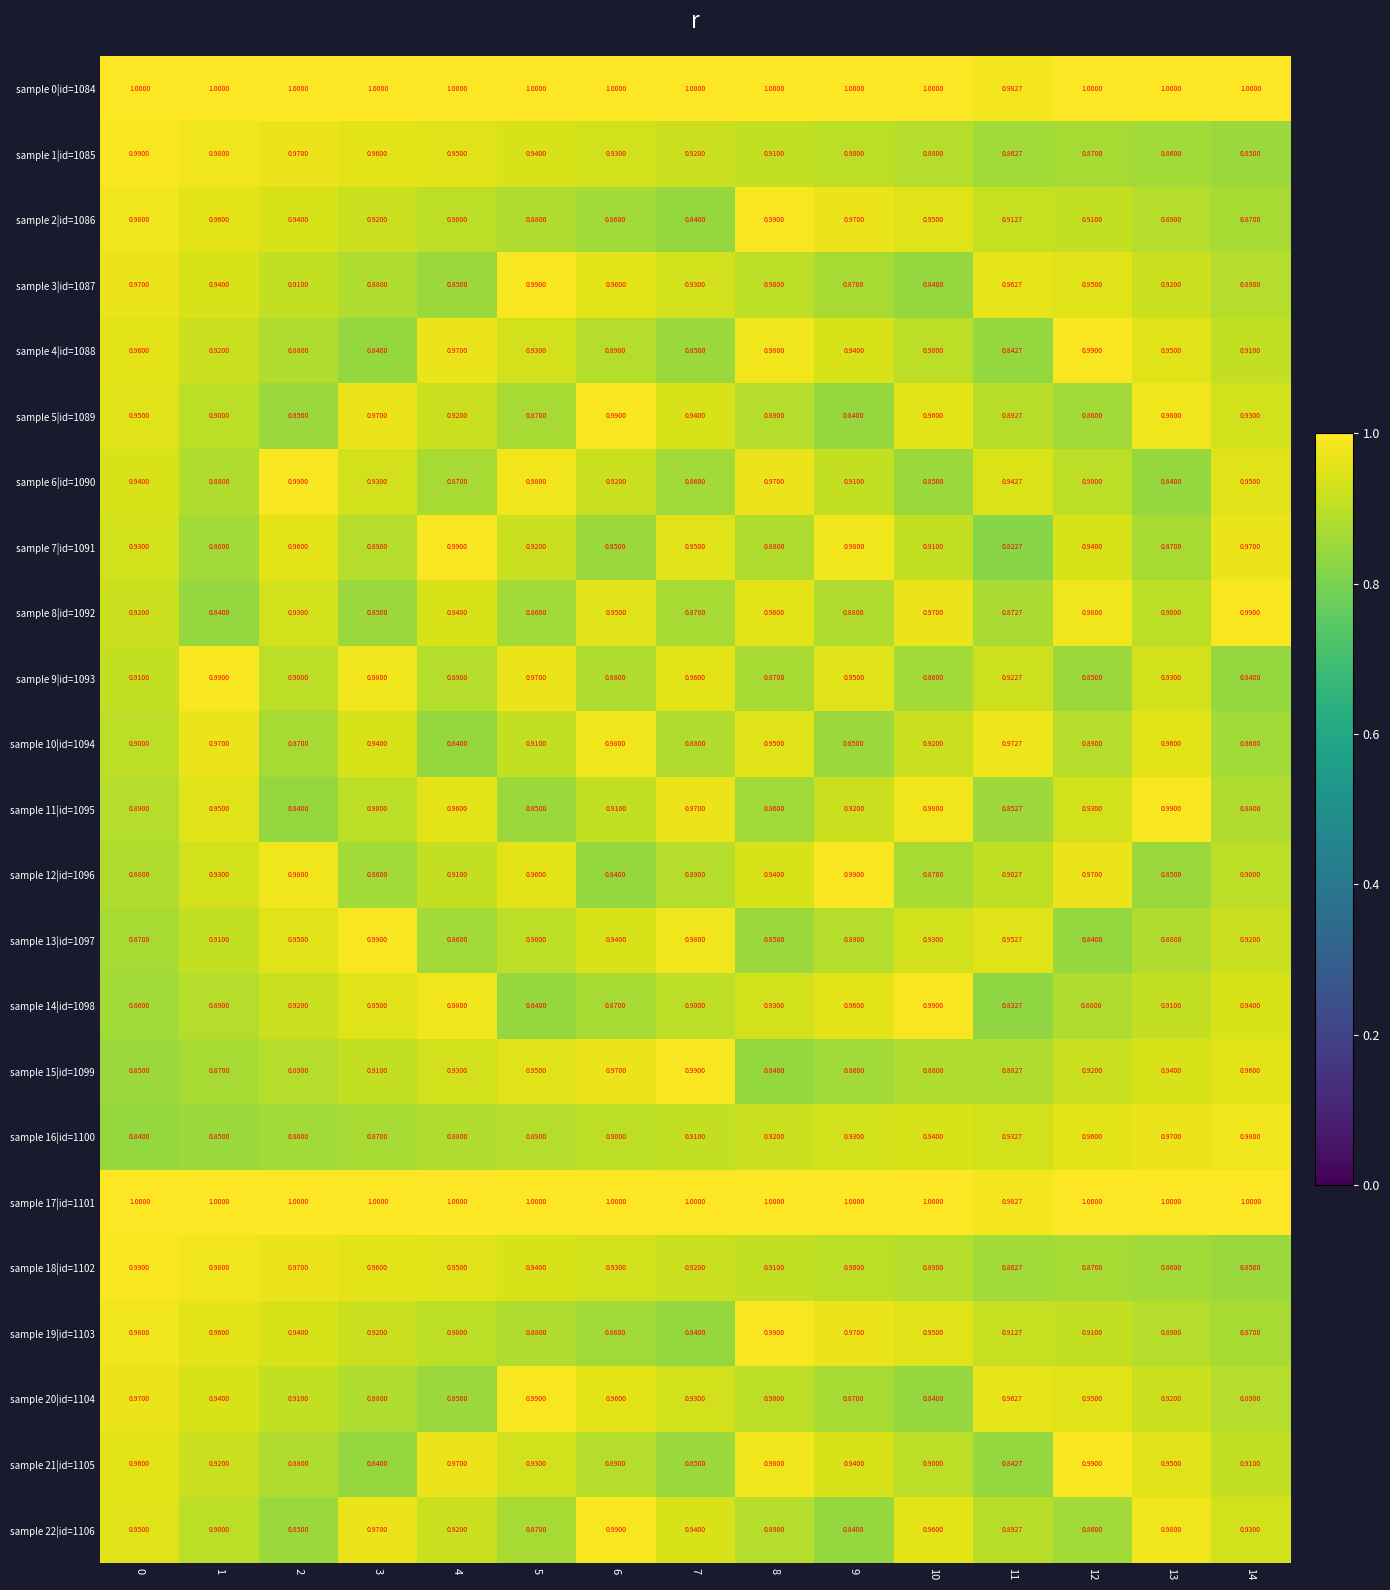

Is the value of sample 8|id=1092 at 5 greater than the value of sample 15|id=1099 at 14?

No